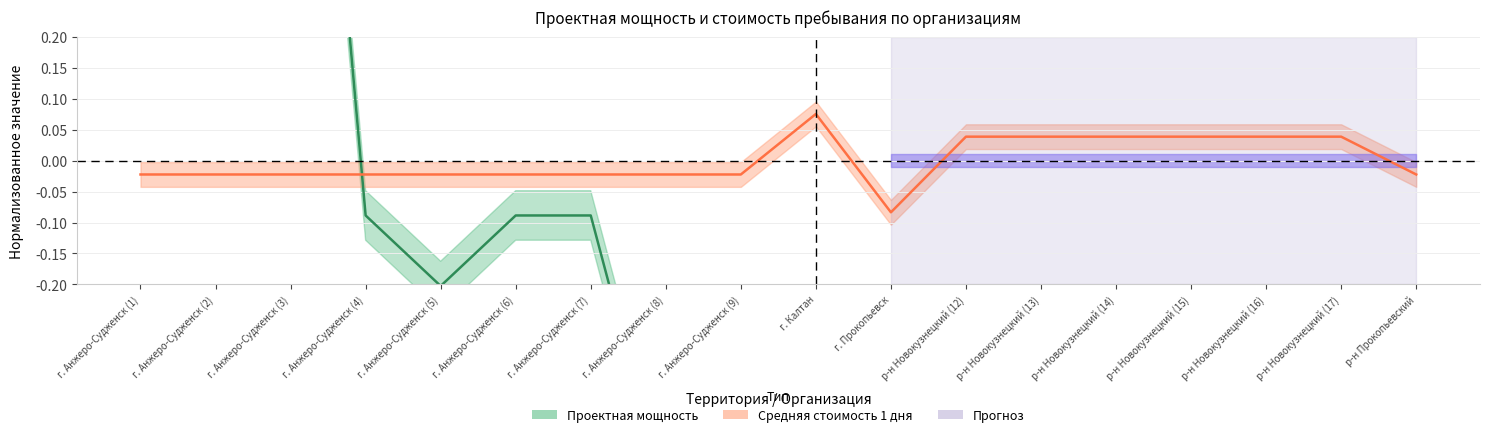

What is the label of the 15th point from the right?

г. Анжеро-Судженск (4)